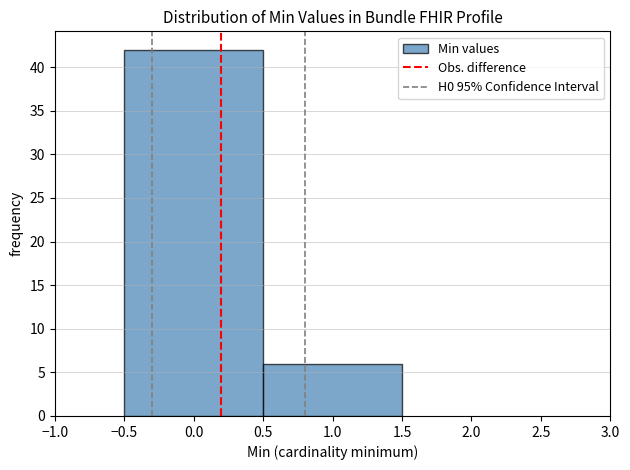

How tall is the bar that spans -0.5 to 0.5 on the x-axis? The values are not printed on the chart, so give them approximately, as read against the axis.

42